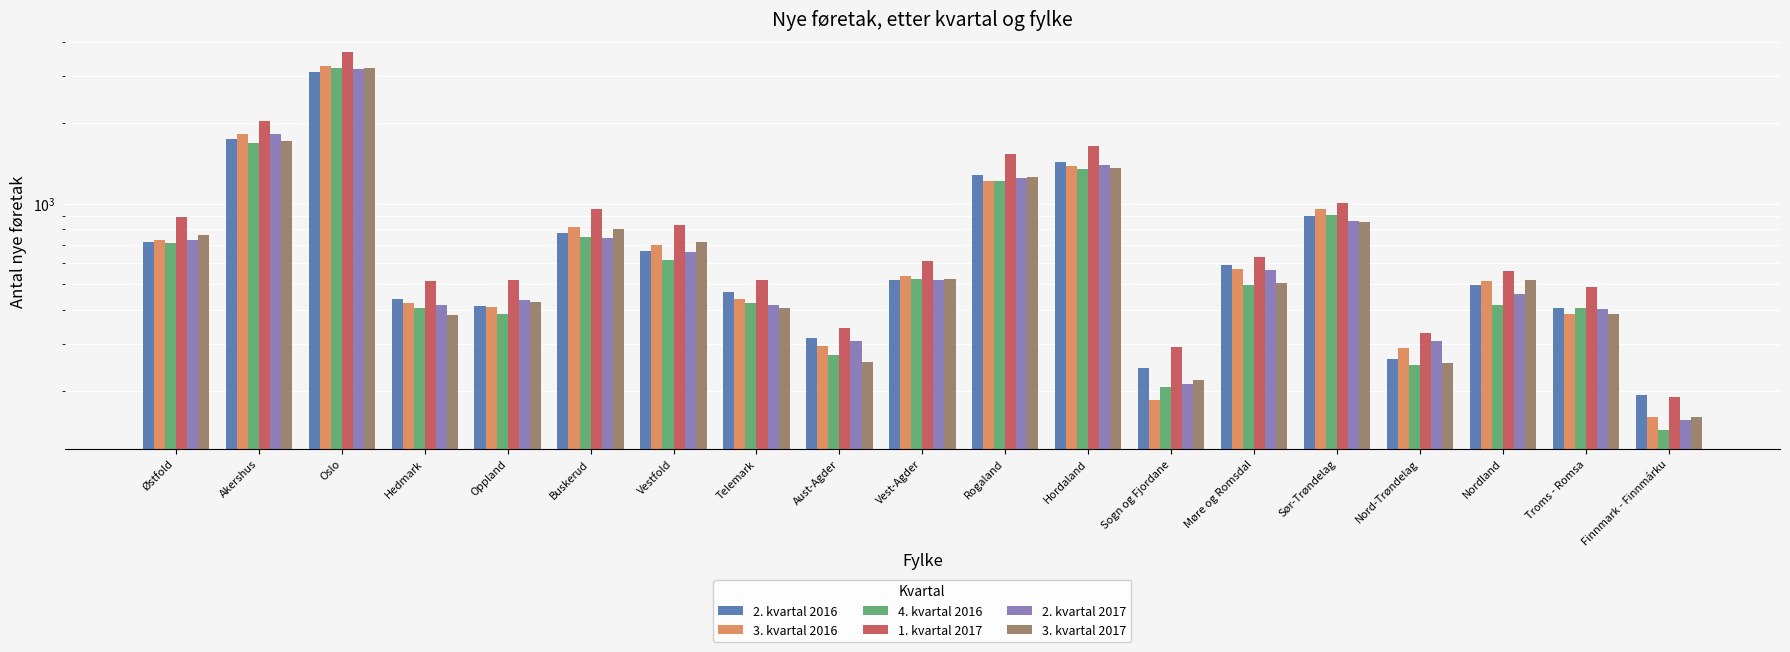

Read the 1. kvartal 2017 value at Østfold, to the nearest 50.

900